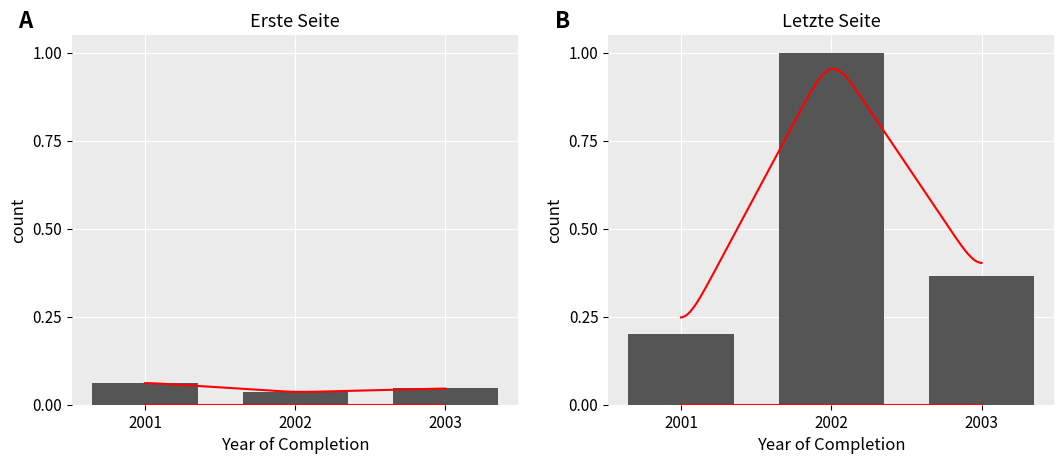

What value does the Erste Seite series have at 2001?

0.1